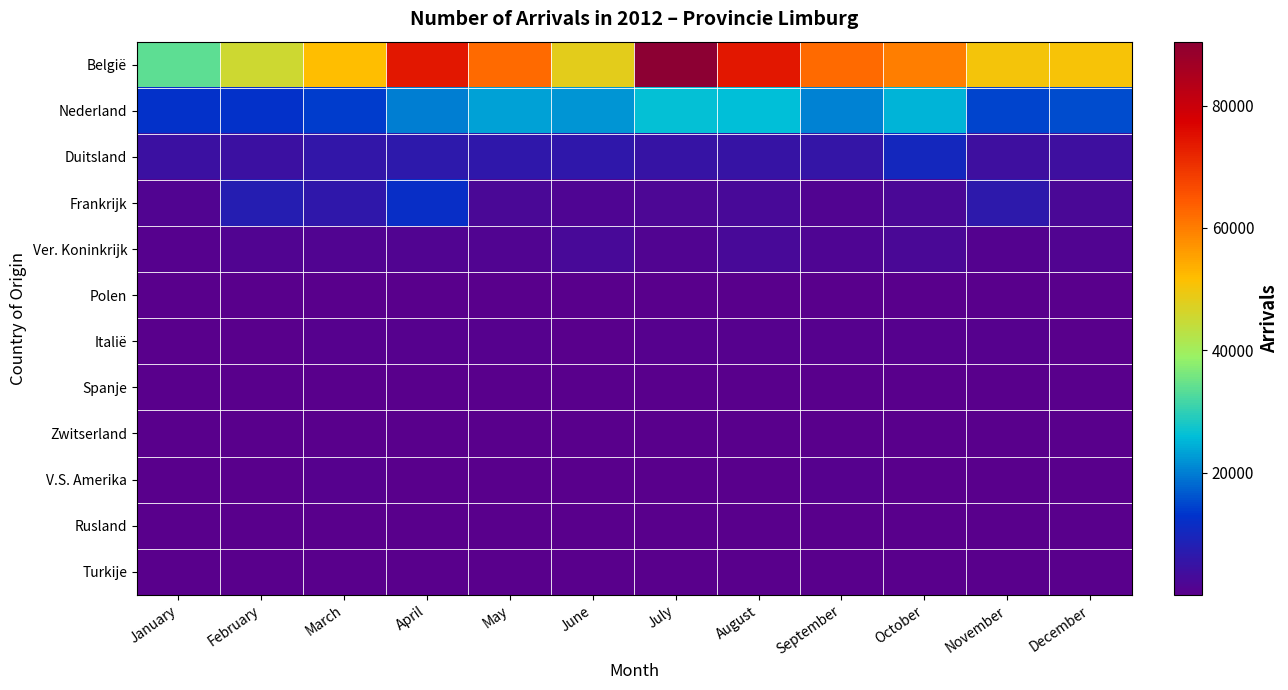

Reading left to right, what are all the values shown in this chart?

België: January=33814	February=45583	March=51692	April=74004	May=62296	June=48128	July=90452	August=74052	September=62235	October=59800	November=50346	December=50544
Nederland: January=12621	February=12631	March=14132	April=19931	May=23272	June=22233	July=26275	August=26074	September=20499	October=24960	November=14804	December=15468
Duitsland: January=4382	February=4622	March=5720	April=6443	May=6256	June=6208	July=5185	August=5072	September=5361	October=10199	November=3942	December=4108
Frankrijk: January=1334	February=7680	March=6392	April=11824	May=2484	June=1765	July=1824	August=2741	September=1270	October=2210	November=6721	December=2295
Ver. Koninkrijk: January=634	February=1190	March=1255	April=1287	May=1335	June=2576	July=1140	August=2661	September=1779	October=2268	November=754	December=1270
Polen: January=191	February=204	March=232	April=285	May=242	June=367	July=182	August=337	September=257	October=364	November=230	December=185
Italië: January=369	February=288	March=492	April=503	May=424	June=392	July=436	August=406	September=651	October=443	November=411	December=315
Spanje: January=231	February=159	March=207	April=298	May=237	June=249	July=304	August=301	September=249	October=241	November=202	December=232
Zwitserland: January=121	February=91	March=172	April=211	May=198	June=132	July=214	August=318	September=262	October=201	November=135	December=356
V.S. Amerika: January=183	February=233	March=510	April=374	May=370	June=340	July=324	August=284	September=429	October=326	November=254	December=187
Rusland: January=52	February=53	March=58	April=127	May=101	June=118	July=126	August=92	September=116	October=75	November=58	December=86
Turkije: January=61	February=50	March=84	April=72	May=74	June=61	July=90	August=111	September=55	October=80	November=71	December=39